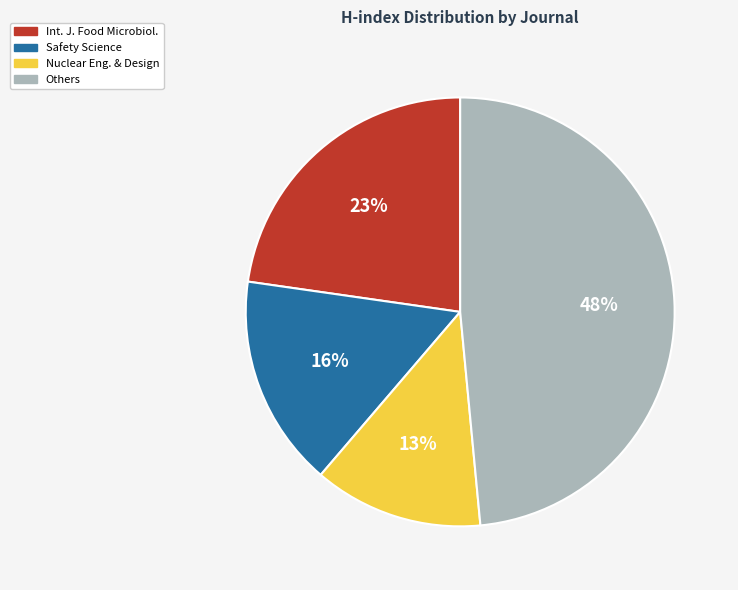

Is there a majority slice in this chart?

No